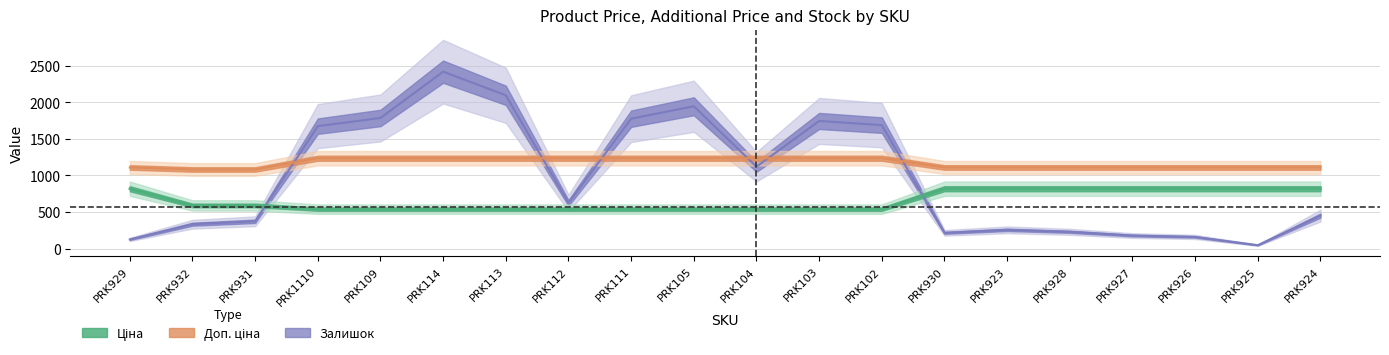

Count the number of data series in this chart.

3